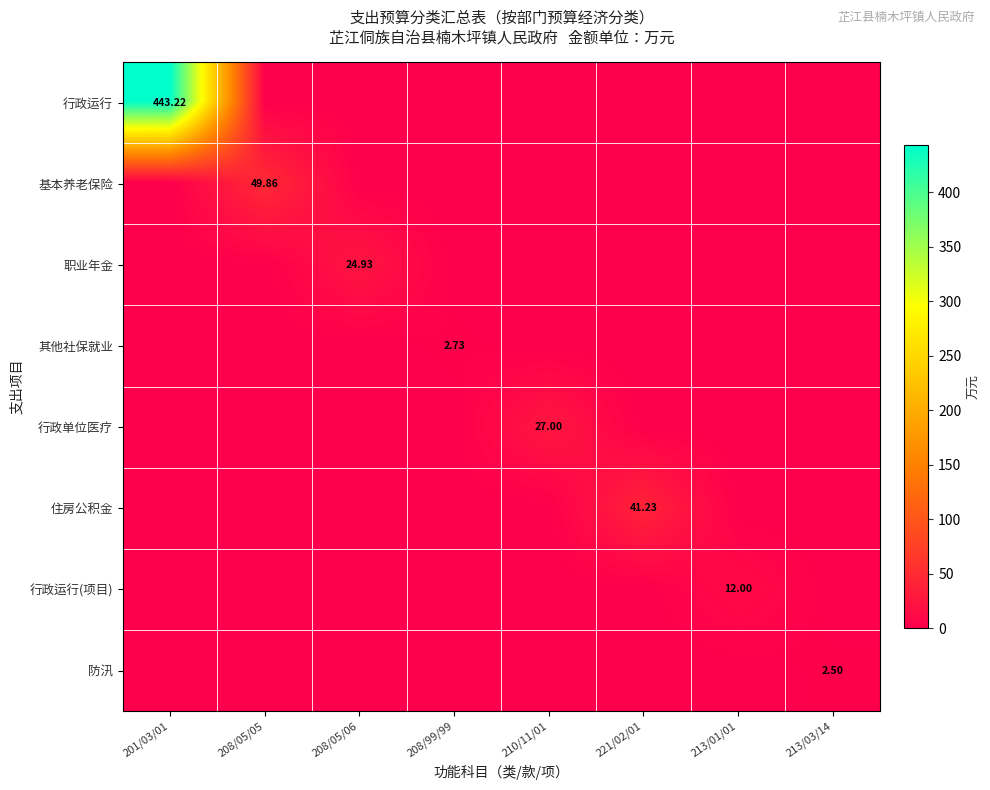

Rank the series at 208/05/06 from highest to lowest value.

职业年金, 行政运行, 基本养老保险, 其他社保就业, 行政单位医疗, 住房公积金, 行政运行(项目), 防汛